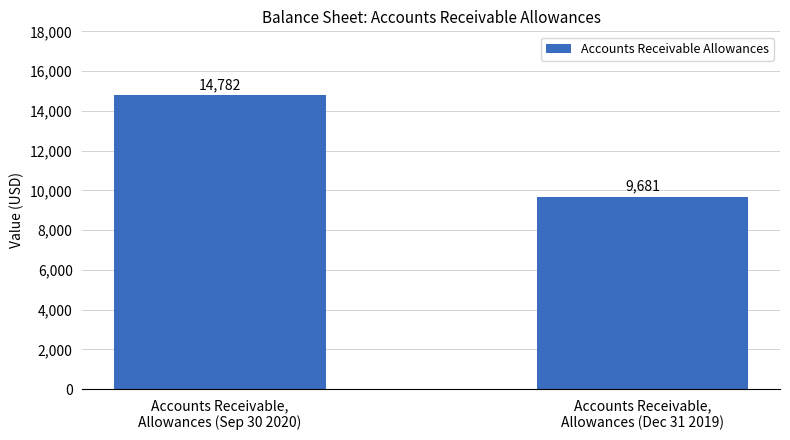

Reading left to right, what are all the values shown in this chart?

Accounts Receivable,
Allowances (Sep 30 2020)=14782	Accounts Receivable,
Allowances (Dec 31 2019)=9681